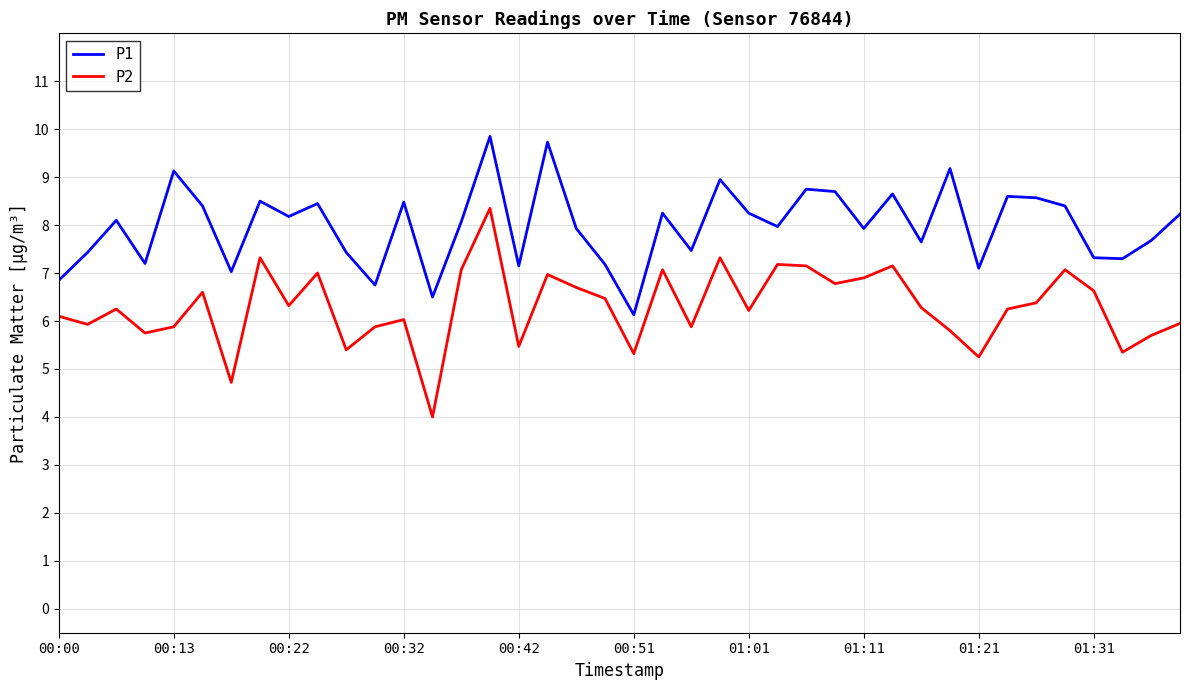

What is the smallest value displayed?

4.0